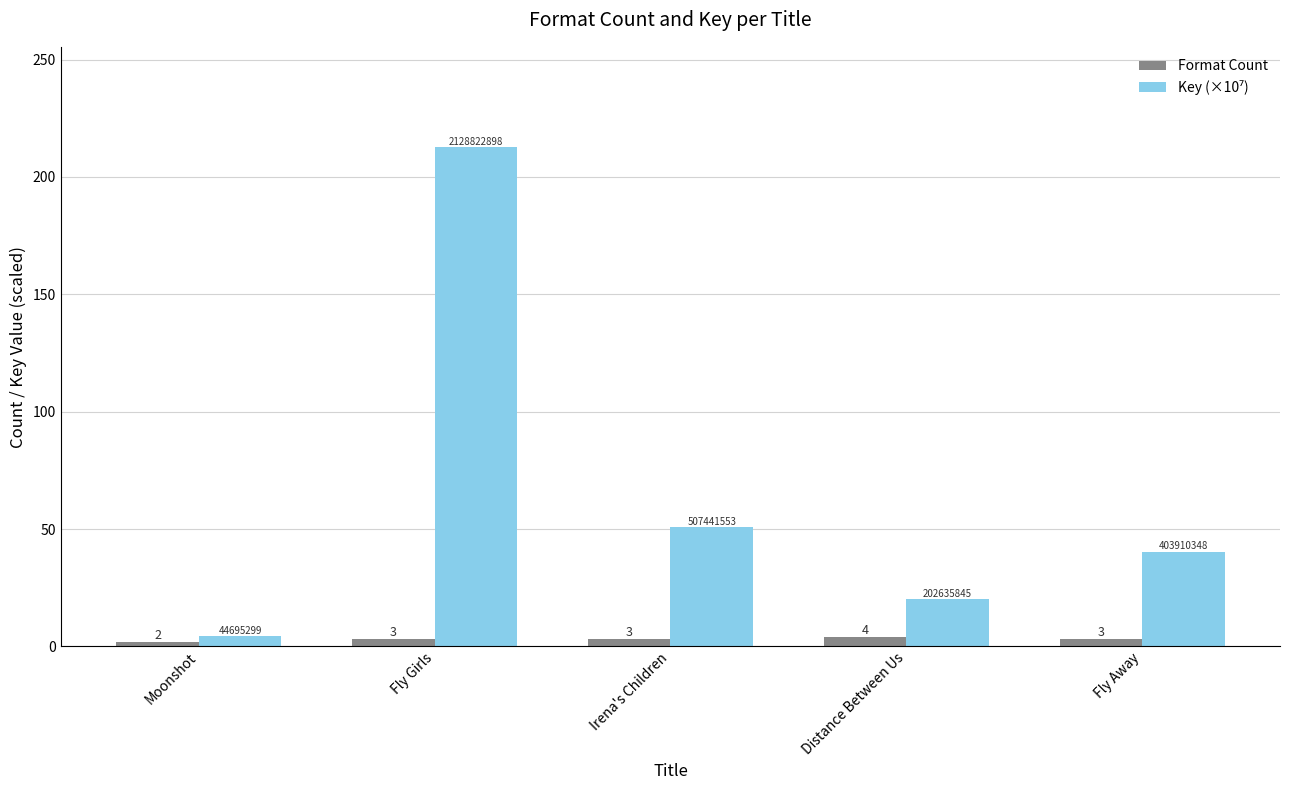

What is the approximate value of Format Count at Irena's Children?

3.0